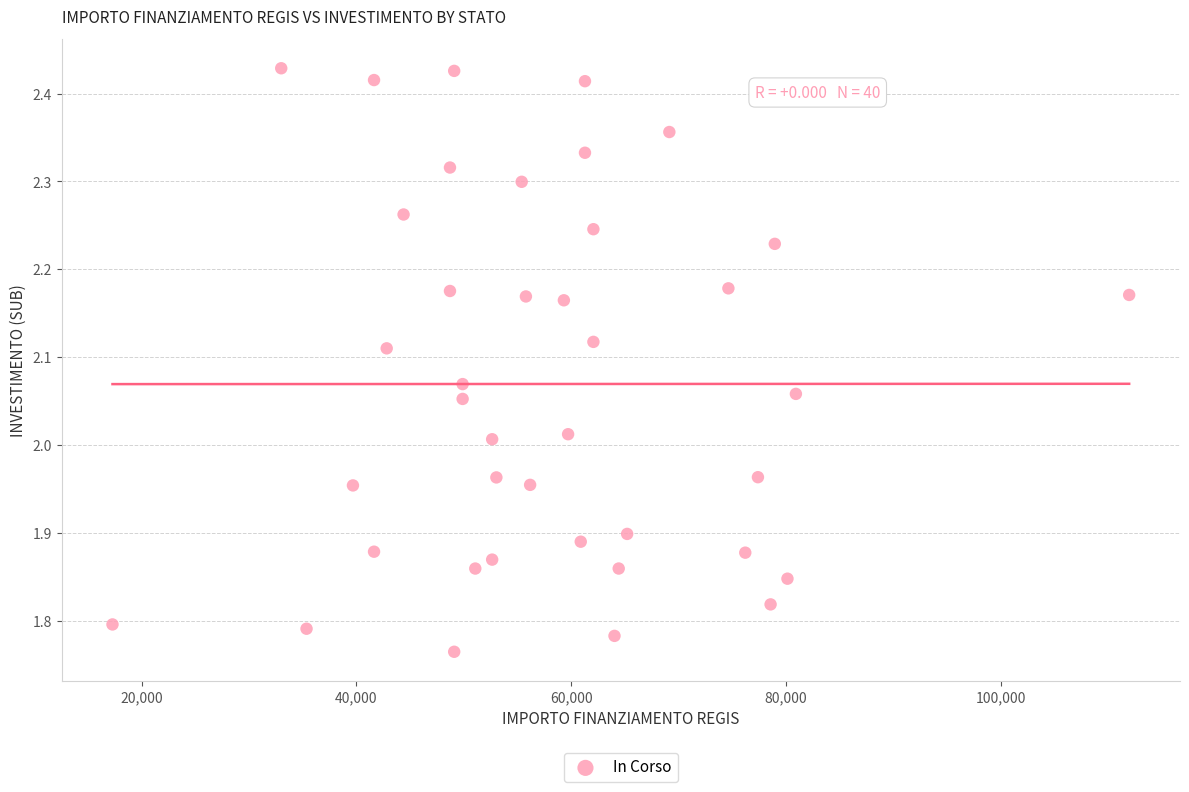

What is the range of X values (max minus min)?

94665.7